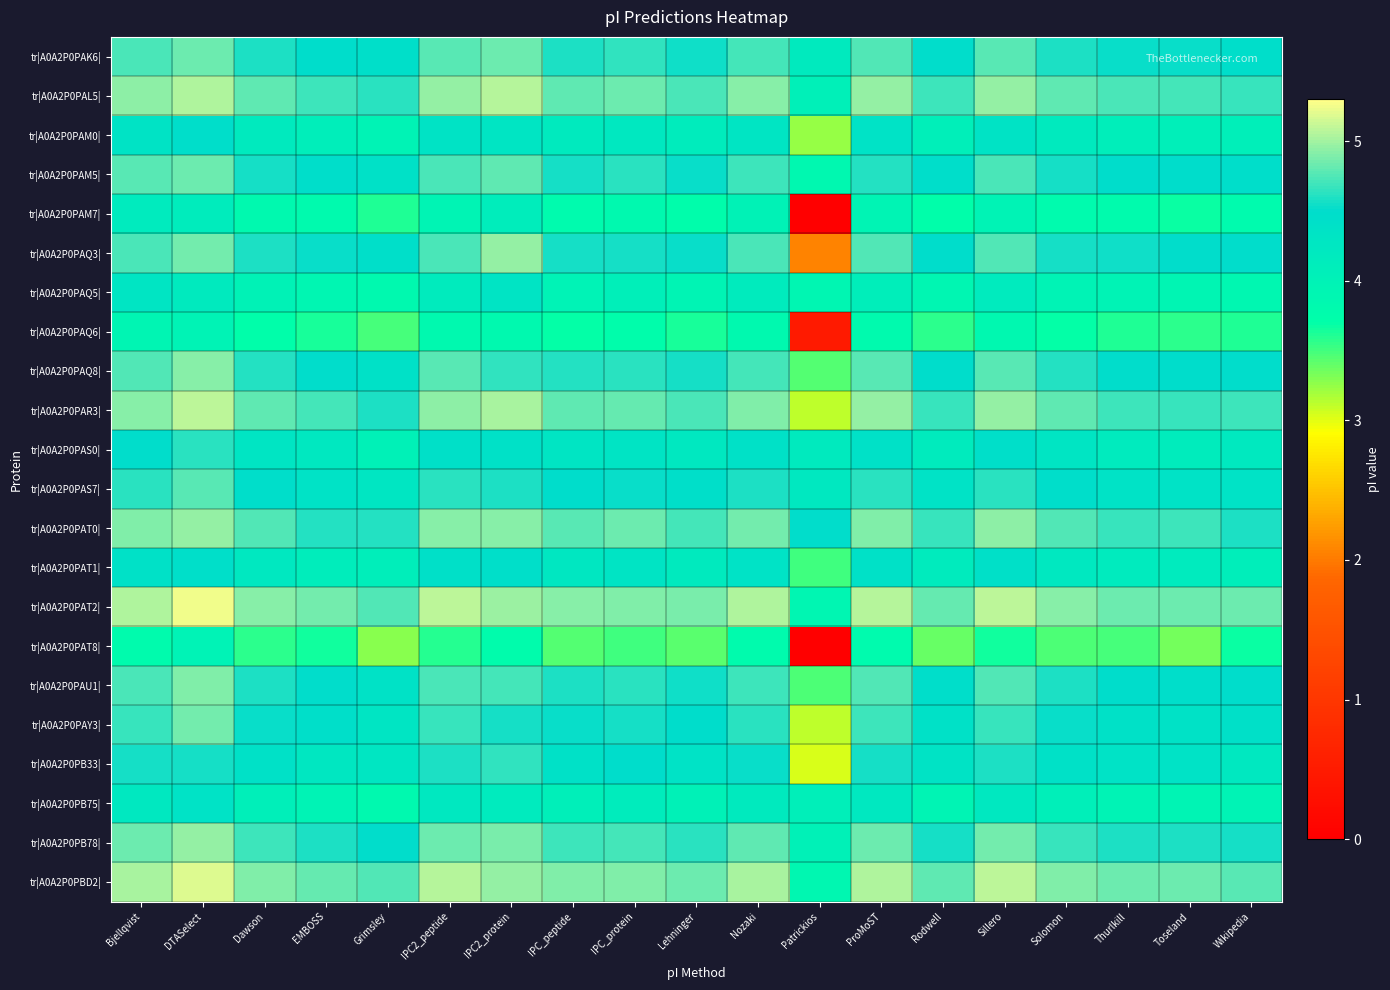

Reading left to right, transcribe all the data shown in this chart.

tr|A0A2P0PAK6|: Bjellqvist=4.7	DTASelect=4.8	Dawson=4.6	EMBOSS=4.5	Grimsley=4.4	IPC2_peptide=4.8	IPC2_protein=4.8	IPC_peptide=4.6	IPC_protein=4.6	Lehninger=4.5	Nozaki=4.7	Patrickios=4.2	ProMoST=4.7	Rodwell=4.5	Sillero=4.8	Solomon=4.6	Thurlkill=4.5	Toseland=4.5	Wikipedia=4.5
tr|A0A2P0PAL5|: Bjellqvist=4.9	DTASelect=5.0	Dawson=4.8	EMBOSS=4.7	Grimsley=4.6	IPC2_peptide=5.0	IPC2_protein=5.1	IPC_peptide=4.8	IPC_protein=4.8	Lehninger=4.7	Nozaki=4.9	Patrickios=4.0	ProMoST=5.0	Rodwell=4.7	Sillero=5.0	Solomon=4.8	Thurlkill=4.7	Toseland=4.7	Wikipedia=4.7
tr|A0A2P0PAM0|: Bjellqvist=4.3	DTASelect=4.5	Dawson=4.2	EMBOSS=4.1	Grimsley=4.0	IPC2_peptide=4.3	IPC2_protein=4.3	IPC_peptide=4.2	IPC_protein=4.2	Lehninger=4.1	Nozaki=4.3	Patrickios=3.2	ProMoST=4.4	Rodwell=4.1	Sillero=4.3	Solomon=4.2	Thurlkill=4.1	Toseland=4.1	Wikipedia=4.1
tr|A0A2P0PAM5|: Bjellqvist=4.8	DTASelect=4.8	Dawson=4.6	EMBOSS=4.5	Grimsley=4.4	IPC2_peptide=4.7	IPC2_protein=4.8	IPC_peptide=4.6	IPC_protein=4.6	Lehninger=4.5	Nozaki=4.7	Patrickios=3.9	ProMoST=4.6	Rodwell=4.5	Sillero=4.7	Solomon=4.6	Thurlkill=4.5	Toseland=4.5	Wikipedia=4.5
tr|A0A2P0PAM7|: Bjellqvist=4.2	DTASelect=4.1	Dawson=3.8	EMBOSS=3.8	Grimsley=3.6	IPC2_peptide=3.9	IPC2_protein=4.1	IPC_peptide=3.8	IPC_protein=3.8	Lehninger=3.7	Nozaki=4.0	Patrickios=0.0	ProMoST=3.9	Rodwell=3.7	Sillero=4.0	Solomon=3.8	Thurlkill=3.8	Toseland=3.7	Wikipedia=3.8
tr|A0A2P0PAQ3|: Bjellqvist=4.7	DTASelect=4.9	Dawson=4.6	EMBOSS=4.5	Grimsley=4.4	IPC2_peptide=4.7	IPC2_protein=5.0	IPC_peptide=4.6	IPC_protein=4.6	Lehninger=4.5	Nozaki=4.7	Patrickios=2.1	ProMoST=4.7	Rodwell=4.5	Sillero=4.7	Solomon=4.6	Thurlkill=4.5	Toseland=4.5	Wikipedia=4.5
tr|A0A2P0PAQ5|: Bjellqvist=4.3	DTASelect=4.2	Dawson=4.0	EMBOSS=3.9	Grimsley=3.8	IPC2_peptide=4.2	IPC2_protein=4.3	IPC_peptide=4.0	IPC_protein=4.1	Lehninger=3.9	Nozaki=4.2	Patrickios=3.9	ProMoST=4.1	Rodwell=3.9	Sillero=4.2	Solomon=4.0	Thurlkill=4.0	Toseland=3.9	Wikipedia=3.9
tr|A0A2P0PAQ6|: Bjellqvist=3.9	DTASelect=4.0	Dawson=3.7	EMBOSS=3.6	Grimsley=3.5	IPC2_peptide=3.8	IPC2_protein=3.8	IPC_peptide=3.7	IPC_protein=3.7	Lehninger=3.6	Nozaki=3.8	Patrickios=0.5	ProMoST=3.8	Rodwell=3.6	Sillero=3.9	Solomon=3.7	Thurlkill=3.6	Toseland=3.6	Wikipedia=3.6
tr|A0A2P0PAQ8|: Bjellqvist=4.7	DTASelect=4.9	Dawson=4.6	EMBOSS=4.5	Grimsley=4.4	IPC2_peptide=4.8	IPC2_protein=4.6	IPC_peptide=4.6	IPC_protein=4.6	Lehninger=4.6	Nozaki=4.7	Patrickios=3.5	ProMoST=4.8	Rodwell=4.5	Sillero=4.8	Solomon=4.6	Thurlkill=4.5	Toseland=4.5	Wikipedia=4.5
tr|A0A2P0PAR3|: Bjellqvist=4.9	DTASelect=5.1	Dawson=4.8	EMBOSS=4.7	Grimsley=4.6	IPC2_peptide=4.9	IPC2_protein=5.0	IPC_peptide=4.8	IPC_protein=4.8	Lehninger=4.7	Nozaki=4.9	Patrickios=3.1	ProMoST=5.0	Rodwell=4.7	Sillero=5.0	Solomon=4.8	Thurlkill=4.7	Toseland=4.7	Wikipedia=4.7
tr|A0A2P0PAS0|: Bjellqvist=4.5	DTASelect=4.6	Dawson=4.3	EMBOSS=4.2	Grimsley=4.0	IPC2_peptide=4.4	IPC2_protein=4.4	IPC_peptide=4.3	IPC_protein=4.3	Lehninger=4.2	Nozaki=4.4	Patrickios=4.2	ProMoST=4.4	Rodwell=4.2	Sillero=4.4	Solomon=4.3	Thurlkill=4.2	Toseland=4.1	Wikipedia=4.2
tr|A0A2P0PAS7|: Bjellqvist=4.6	DTASelect=4.8	Dawson=4.5	EMBOSS=4.4	Grimsley=4.3	IPC2_peptide=4.6	IPC2_protein=4.6	IPC_peptide=4.5	IPC_protein=4.5	Lehninger=4.4	Nozaki=4.6	Patrickios=4.2	ProMoST=4.6	Rodwell=4.4	Sillero=4.6	Solomon=4.5	Thurlkill=4.4	Toseland=4.4	Wikipedia=4.4
tr|A0A2P0PAT0|: Bjellqvist=4.9	DTASelect=5.0	Dawson=4.7	EMBOSS=4.6	Grimsley=4.6	IPC2_peptide=4.9	IPC2_protein=4.9	IPC_peptide=4.8	IPC_protein=4.8	Lehninger=4.7	Nozaki=4.9	Patrickios=4.5	ProMoST=4.9	Rodwell=4.7	Sillero=4.9	Solomon=4.7	Thurlkill=4.7	Toseland=4.7	Wikipedia=4.6
tr|A0A2P0PAT1|: Bjellqvist=4.4	DTASelect=4.4	Dawson=4.2	EMBOSS=4.1	Grimsley=4.1	IPC2_peptide=4.4	IPC2_protein=4.4	IPC_peptide=4.3	IPC_protein=4.3	Lehninger=4.2	Nozaki=4.4	Patrickios=3.5	ProMoST=4.4	Rodwell=4.2	Sillero=4.4	Solomon=4.2	Thurlkill=4.2	Toseland=4.2	Wikipedia=4.1
tr|A0A2P0PAT2|: Bjellqvist=5.0	DTASelect=5.2	Dawson=4.9	EMBOSS=4.9	Grimsley=4.7	IPC2_peptide=5.1	IPC2_protein=5.0	IPC_peptide=4.9	IPC_protein=4.9	Lehninger=4.9	Nozaki=5.0	Patrickios=3.9	ProMoST=5.1	Rodwell=4.8	Sillero=5.1	Solomon=4.9	Thurlkill=4.8	Toseland=4.8	Wikipedia=4.8
tr|A0A2P0PAT8|: Bjellqvist=3.8	DTASelect=4.0	Dawson=3.6	EMBOSS=3.7	Grimsley=3.3	IPC2_peptide=3.6	IPC2_protein=3.8	IPC_peptide=3.5	IPC_protein=3.5	Lehninger=3.4	Nozaki=3.8	Patrickios=0.0	ProMoST=3.8	Rodwell=3.4	Sillero=3.7	Solomon=3.5	Thurlkill=3.5	Toseland=3.3	Wikipedia=3.7
tr|A0A2P0PAU1|: Bjellqvist=4.7	DTASelect=4.9	Dawson=4.6	EMBOSS=4.5	Grimsley=4.4	IPC2_peptide=4.7	IPC2_protein=4.7	IPC_peptide=4.6	IPC_protein=4.6	Lehninger=4.5	Nozaki=4.7	Patrickios=3.5	ProMoST=4.7	Rodwell=4.5	Sillero=4.7	Solomon=4.6	Thurlkill=4.5	Toseland=4.5	Wikipedia=4.5
tr|A0A2P0PAY3|: Bjellqvist=4.7	DTASelect=4.9	Dawson=4.5	EMBOSS=4.4	Grimsley=4.3	IPC2_peptide=4.7	IPC2_protein=4.6	IPC_peptide=4.5	IPC_protein=4.6	Lehninger=4.5	Nozaki=4.6	Patrickios=3.1	ProMoST=4.7	Rodwell=4.4	Sillero=4.7	Solomon=4.5	Thurlkill=4.4	Toseland=4.4	Wikipedia=4.4
tr|A0A2P0PB33|: Bjellqvist=4.6	DTASelect=4.6	Dawson=4.4	EMBOSS=4.3	Grimsley=4.3	IPC2_peptide=4.6	IPC2_protein=4.6	IPC_peptide=4.4	IPC_protein=4.5	Lehninger=4.4	Nozaki=4.5	Patrickios=3.0	ProMoST=4.6	Rodwell=4.3	Sillero=4.6	Solomon=4.4	Thurlkill=4.4	Toseland=4.4	Wikipedia=4.2
tr|A0A2P0PB75|: Bjellqvist=4.2	DTASelect=4.4	Dawson=4.1	EMBOSS=4.0	Grimsley=3.8	IPC2_peptide=4.2	IPC2_protein=4.2	IPC_peptide=4.1	IPC_protein=4.1	Lehninger=4.0	Nozaki=4.2	Patrickios=4.1	ProMoST=4.2	Rodwell=3.9	Sillero=4.2	Solomon=4.1	Thurlkill=4.0	Toseland=3.9	Wikipedia=4.0
tr|A0A2P0PB78|: Bjellqvist=4.8	DTASelect=5.0	Dawson=4.7	EMBOSS=4.6	Grimsley=4.5	IPC2_peptide=4.8	IPC2_protein=4.9	IPC_peptide=4.7	IPC_protein=4.7	Lehninger=4.6	Nozaki=4.8	Patrickios=4.0	ProMoST=4.8	Rodwell=4.6	Sillero=4.9	Solomon=4.7	Thurlkill=4.6	Toseland=4.6	Wikipedia=4.6
tr|A0A2P0PBD2|: Bjellqvist=5.0	DTASelect=5.2	Dawson=4.9	EMBOSS=4.8	Grimsley=4.7	IPC2_peptide=5.1	IPC2_protein=5.0	IPC_peptide=4.9	IPC_protein=4.9	Lehninger=4.8	Nozaki=5.0	Patrickios=3.9	ProMoST=5.0	Rodwell=4.8	Sillero=5.1	Solomon=4.9	Thurlkill=4.8	Toseland=4.8	Wikipedia=4.8